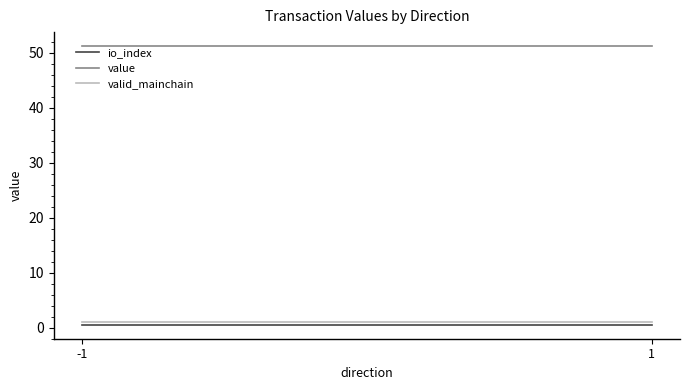

What is the spread (max minus min) of values at -1?

50.7